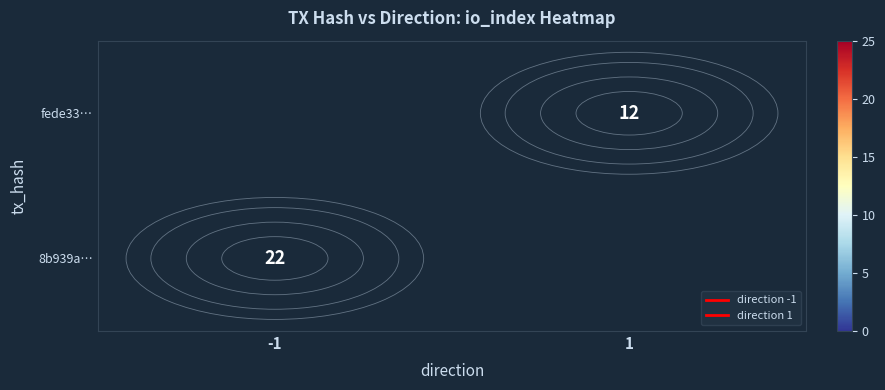

Reading right to left, what are all the values shown in this chart?

row_0: 0	22
row_1: 12	0